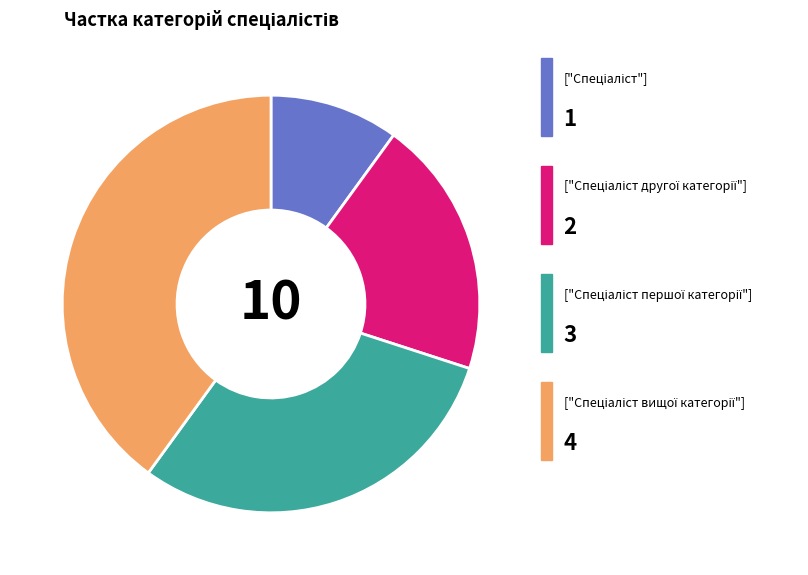

Is there any slice that represents more than half of the pie?

No